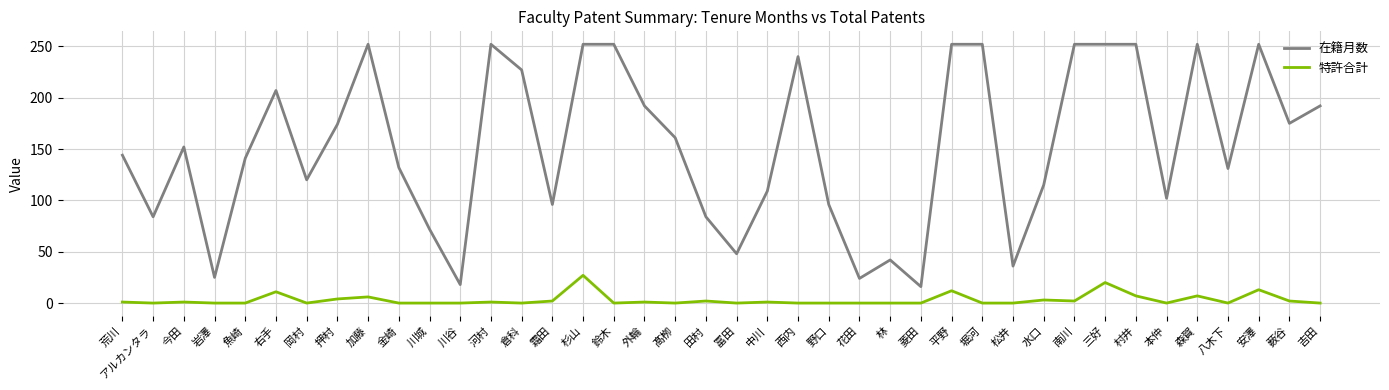

In 在籍月数, how many points are lower than both neighbors (excluding endpoints)?

12